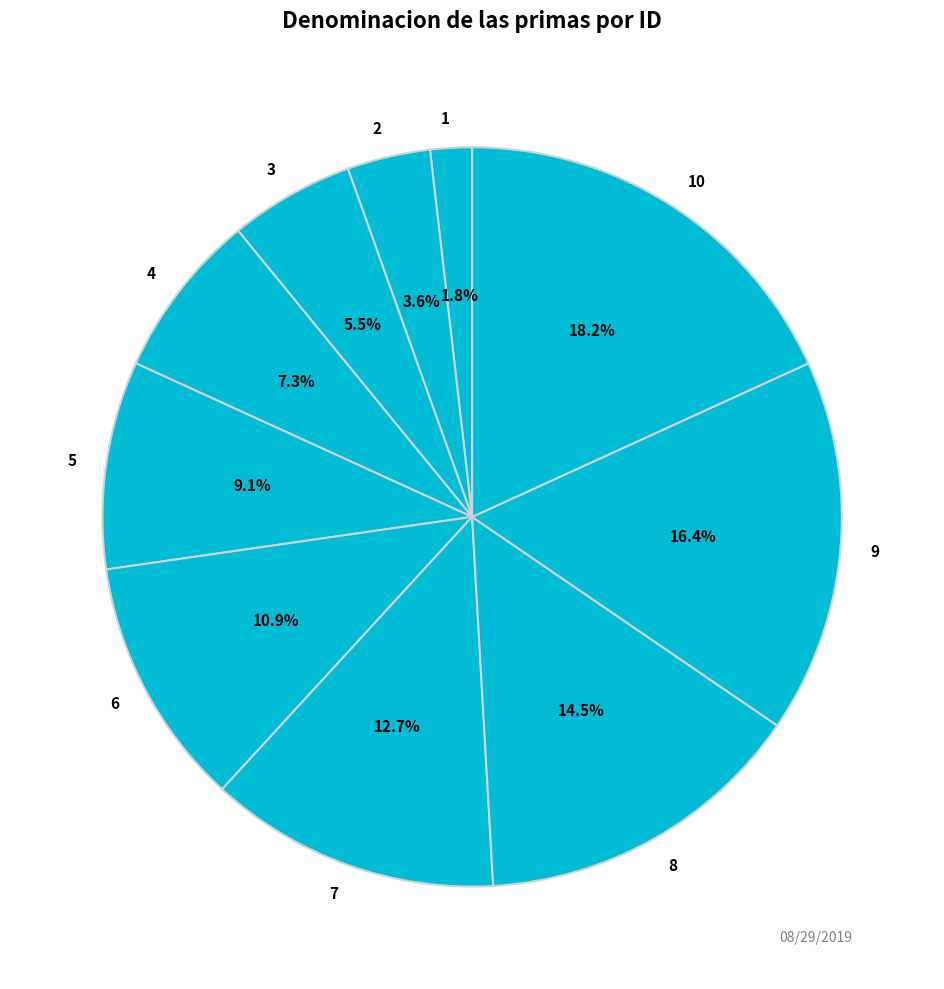

Is 10 the majority of the pie?

No